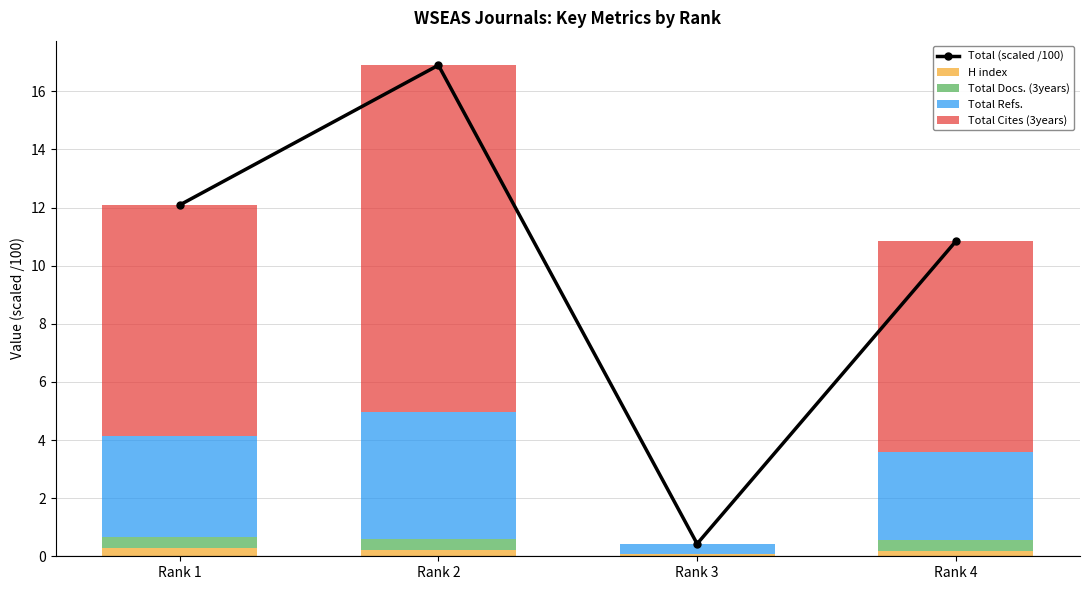

Which category has the highest value in the H index series?

Rank 1